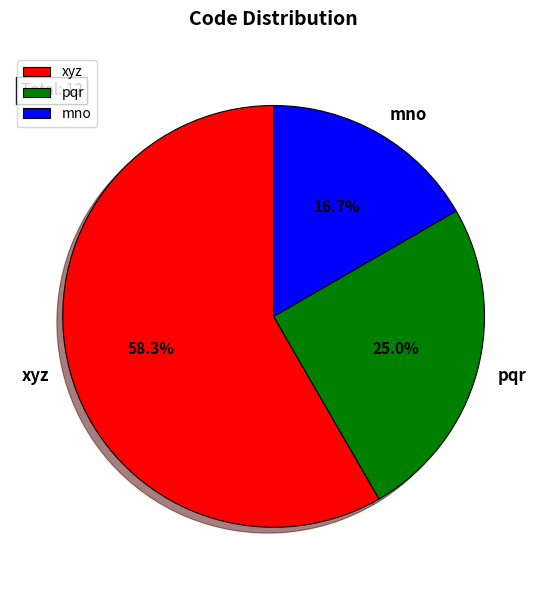

The pqr slice represents 16% of the pie. True or false?

False